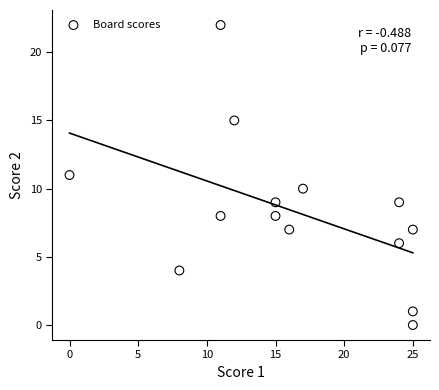

What is the range of Y values (max minus min)?

22